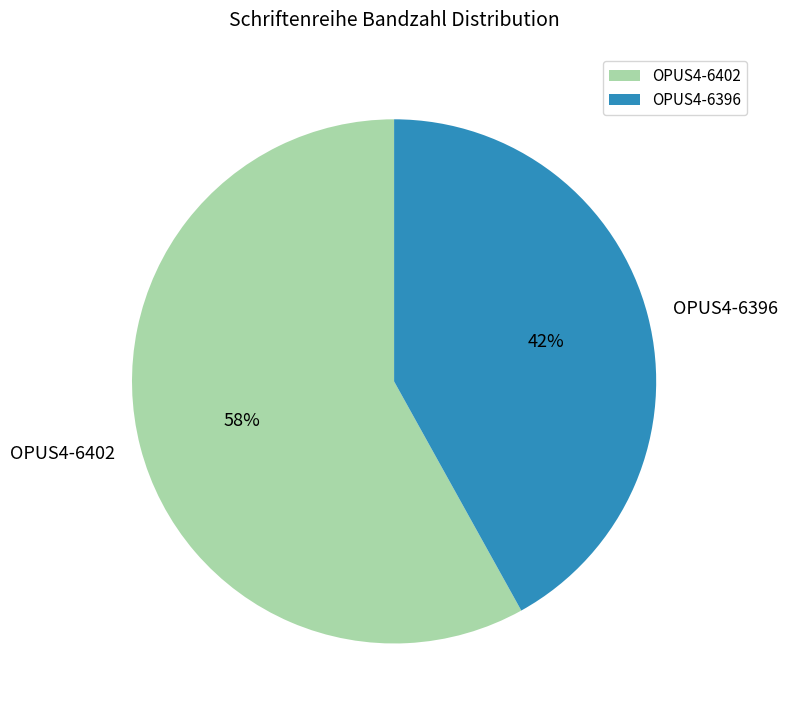

To the nearest percent, what portion does OPUS4-6396 represent?

42%